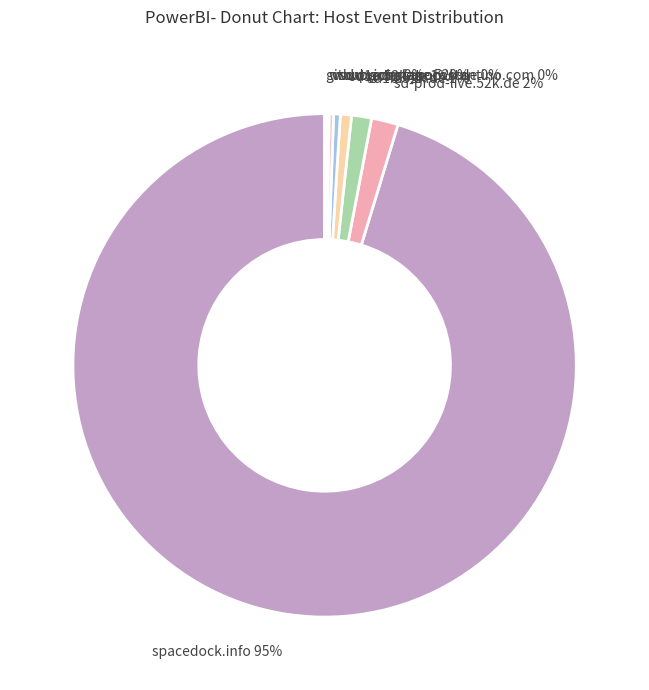

To the nearest percent, what is the average slice percentage?

12%